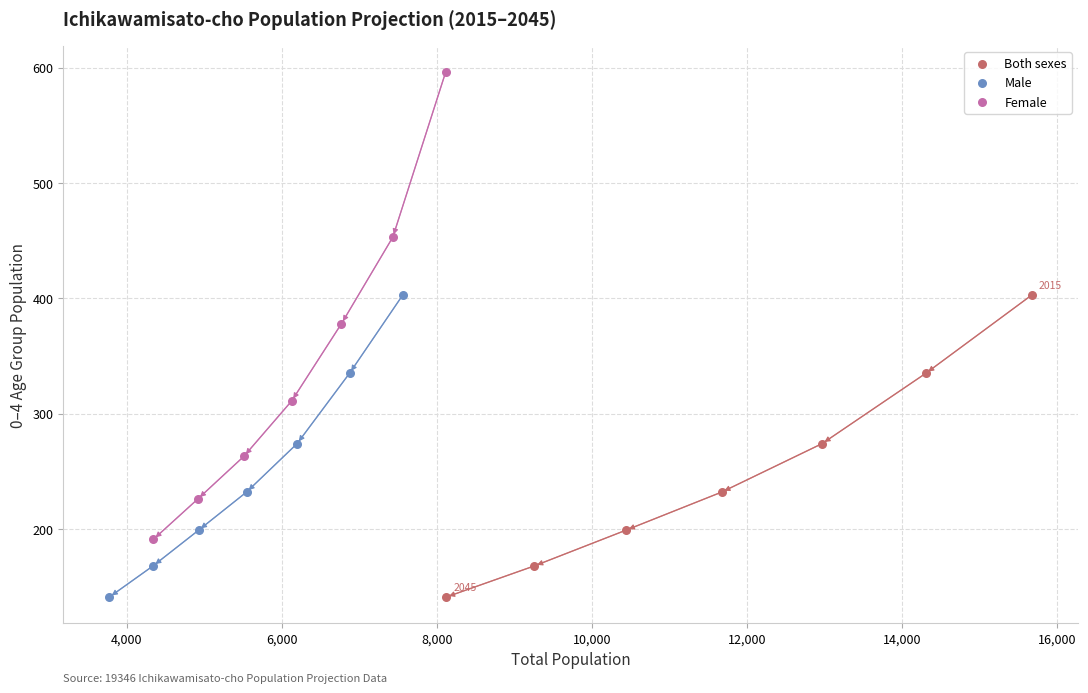

Which series contains the highest Y value?

Female